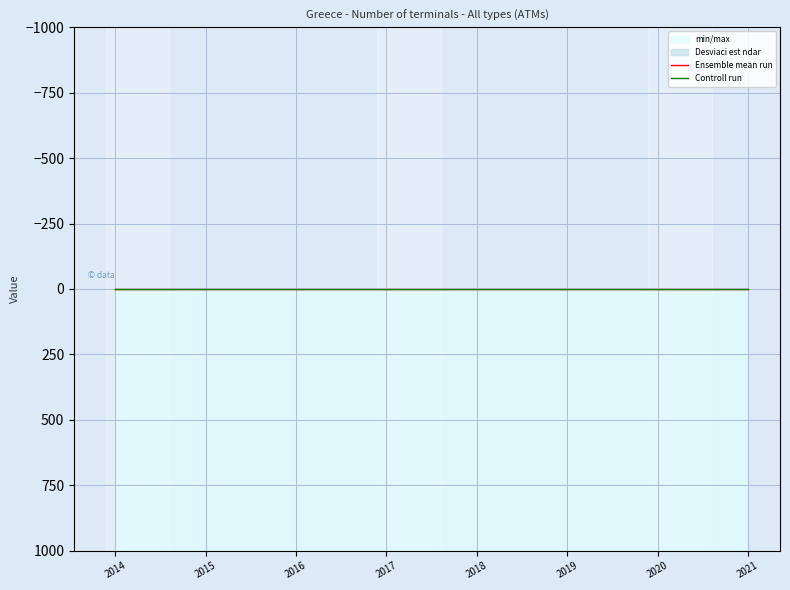

What is the difference between the second highest and minimum values in the TIME_PERIOD series?

6